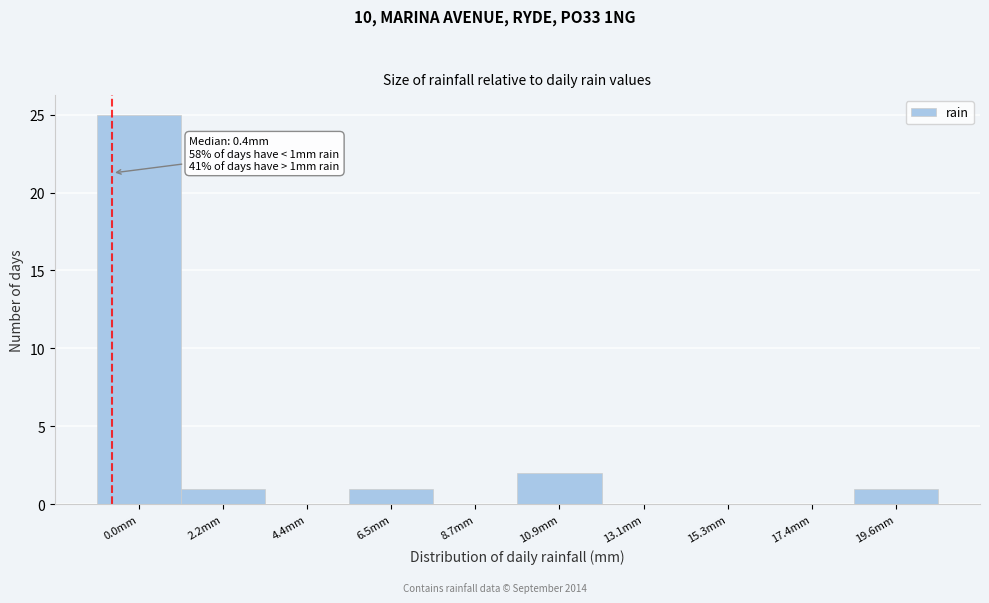

Reading right to left, list all the values displayed in this chart.

19.6mm=1	17.4mm=0	15.3mm=0	13.1mm=0	10.9mm=2	8.7mm=0	6.5mm=1	4.4mm=0	2.2mm=1	0.0mm=25